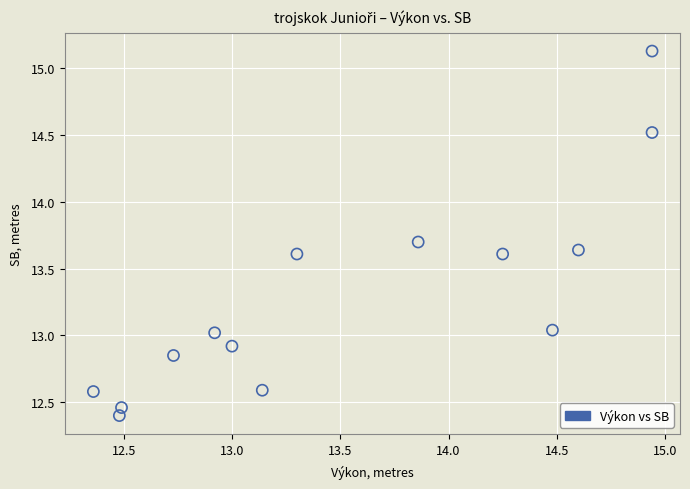

What is the range of X values (max minus min)?

2.6